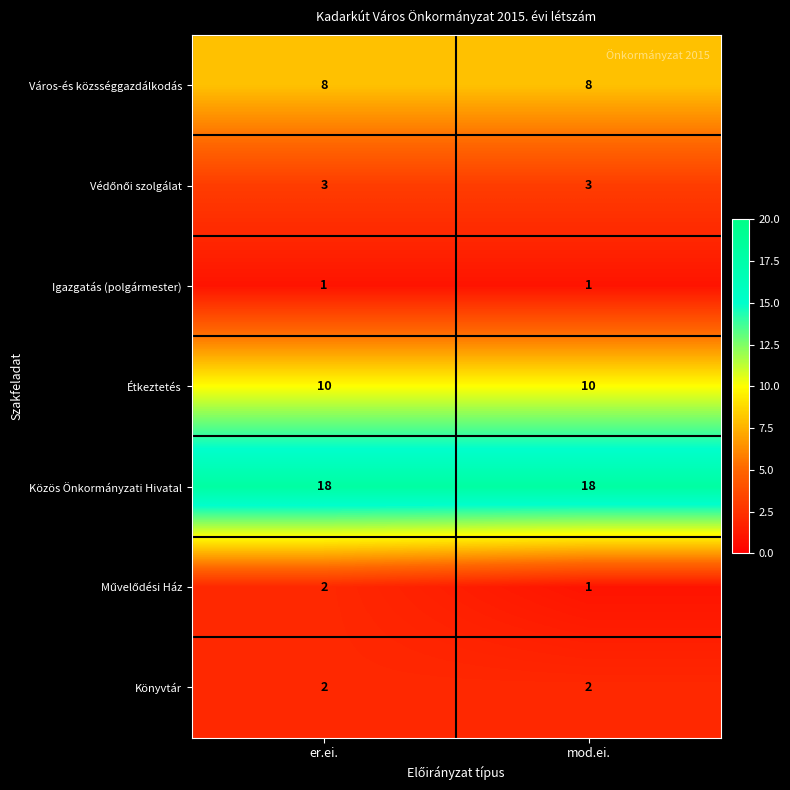

What is the average value of the Város-és közsséggazdálkodás series?

8